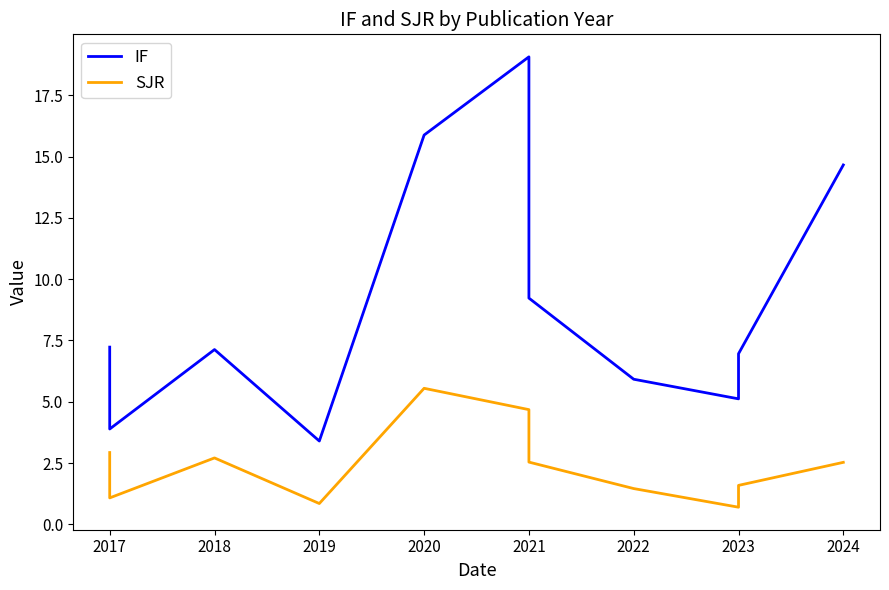

Does the chart display data point markers on the line(s)?

No